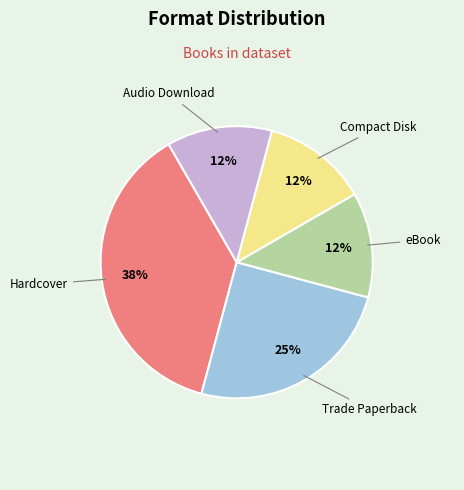

Approximately how many times larger is the value at Hardcover compared to Trade Paperback?

1.5